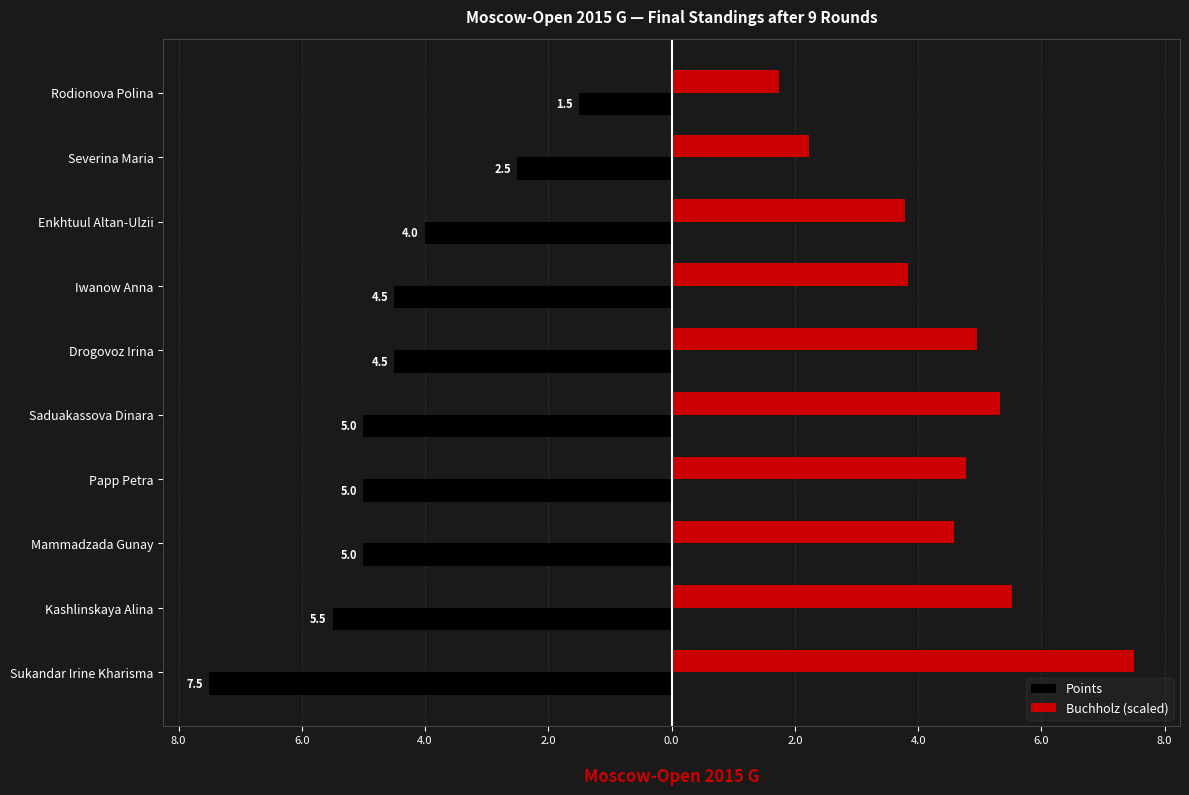

What are all the series names shown in the legend?

Points, Buchholz (scaled)